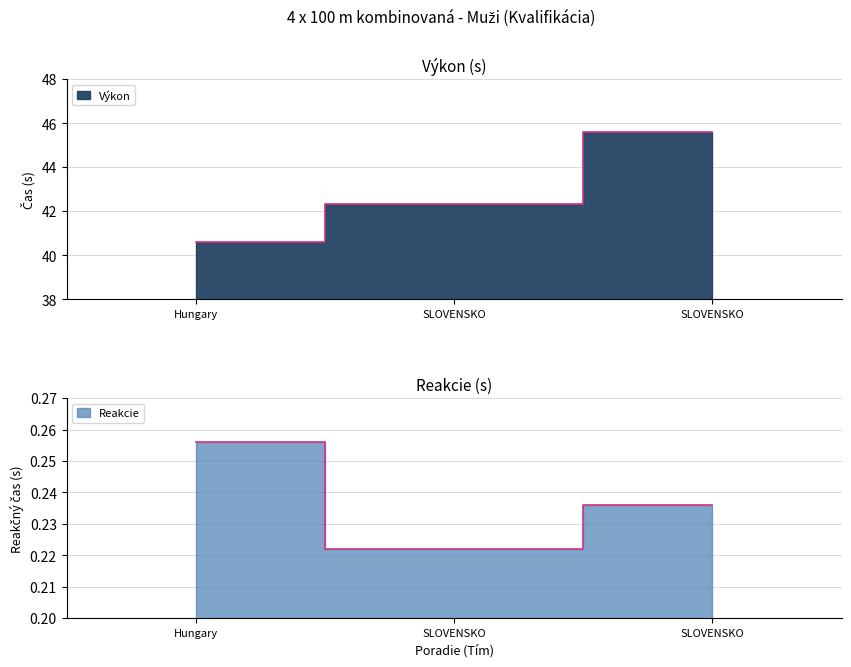

How many distinct data groups are displayed?

2